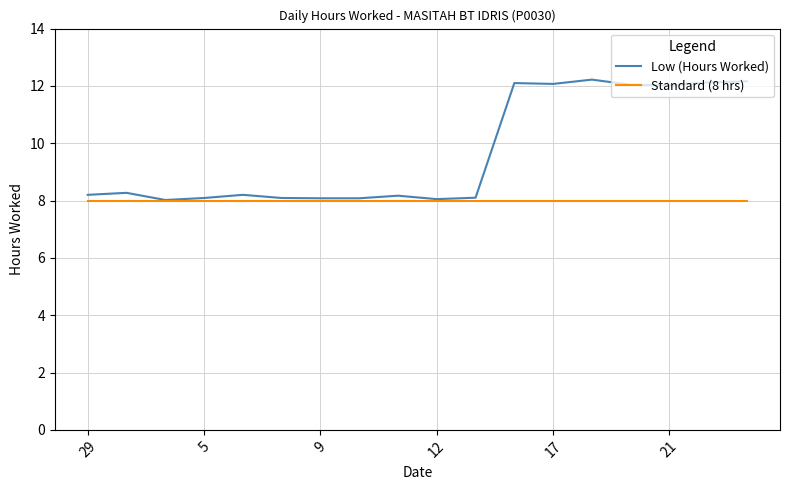

What is the smallest value displayed?

8.0